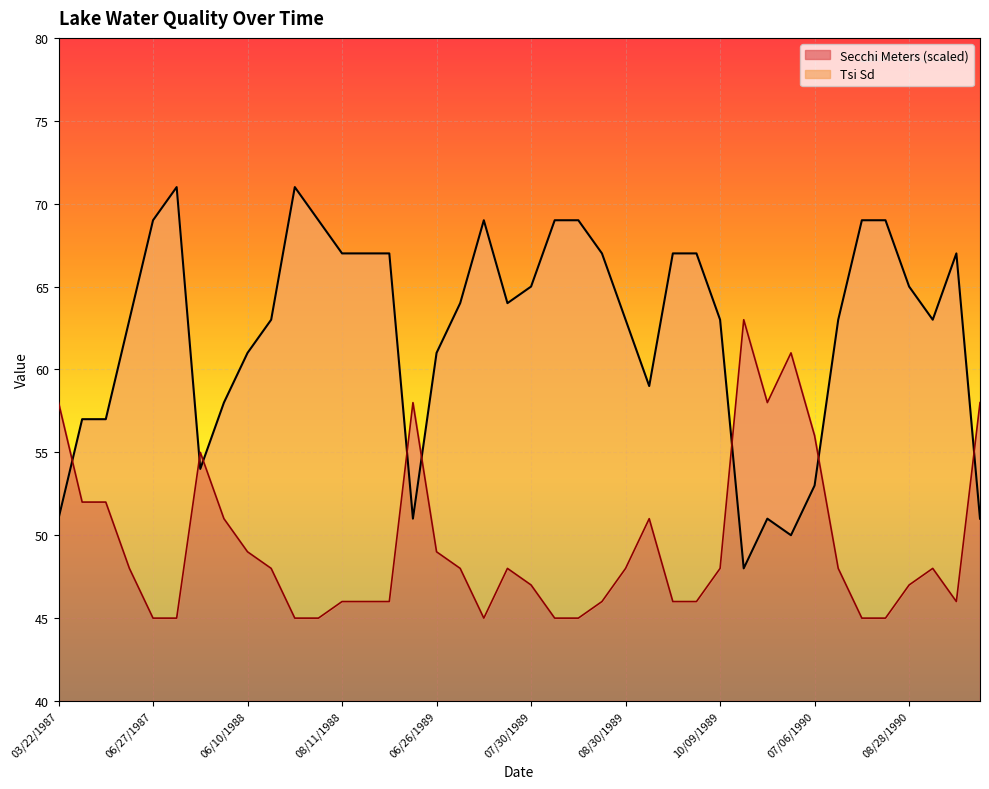

What is the lowest value of the Secchi Meters (scaled) series?

45